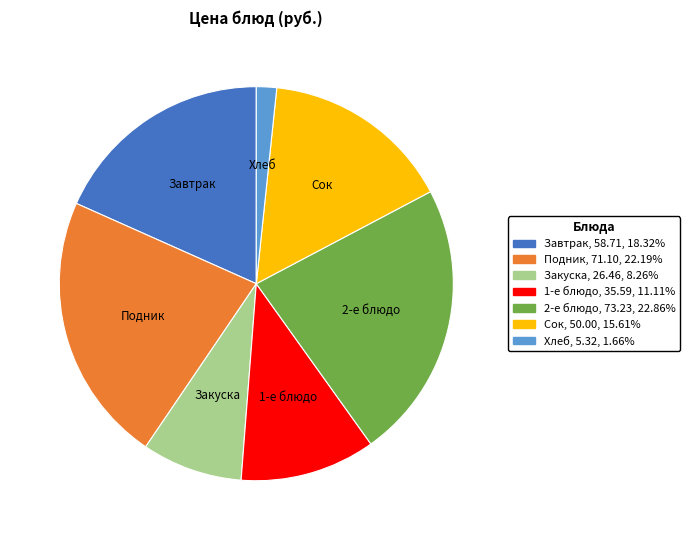

Is there any slice that represents more than half of the pie?

No